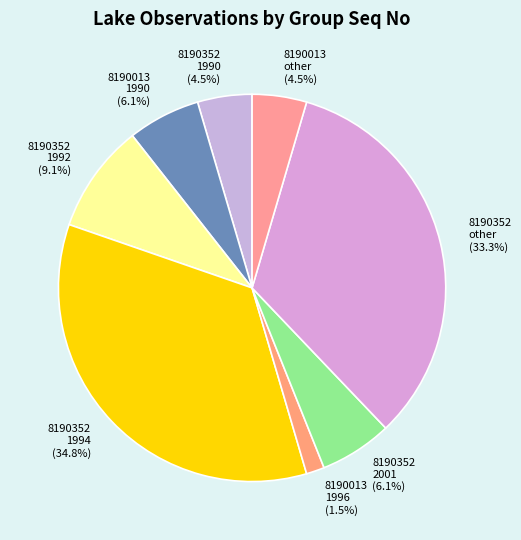

What percentage is NOT represented by 8190352 1994?

65.2%